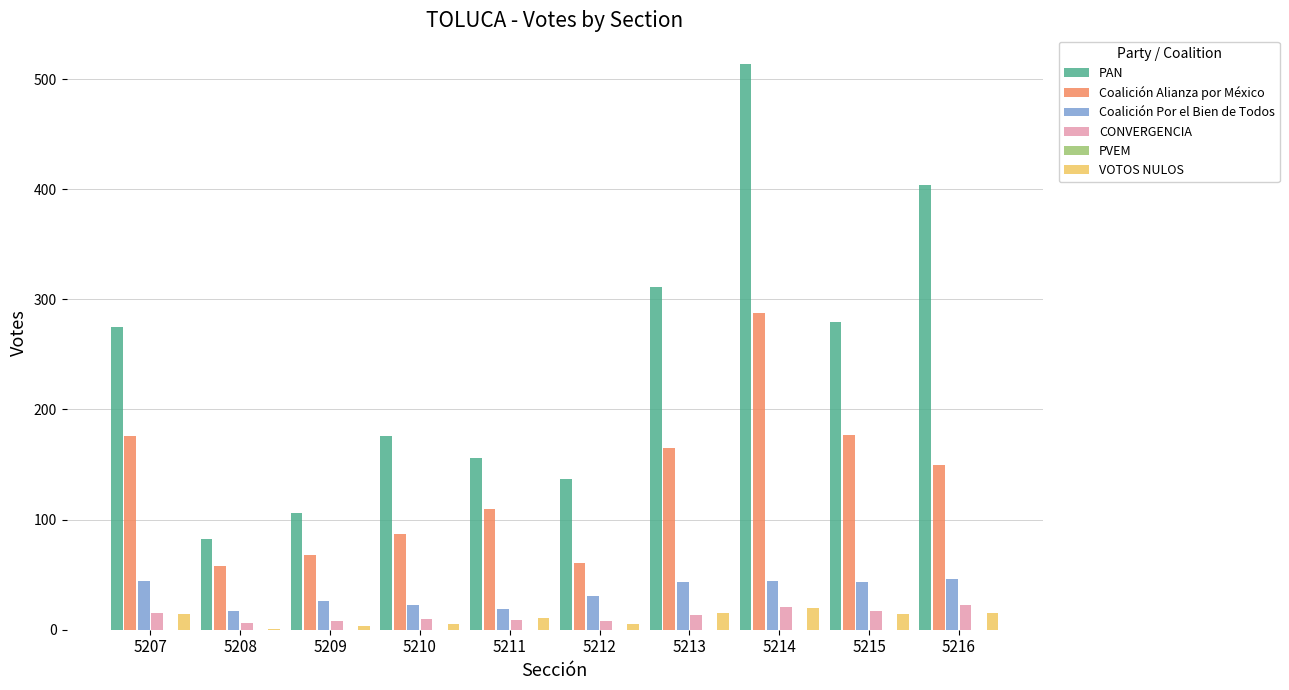

Does the chart contain stacked bars?

No